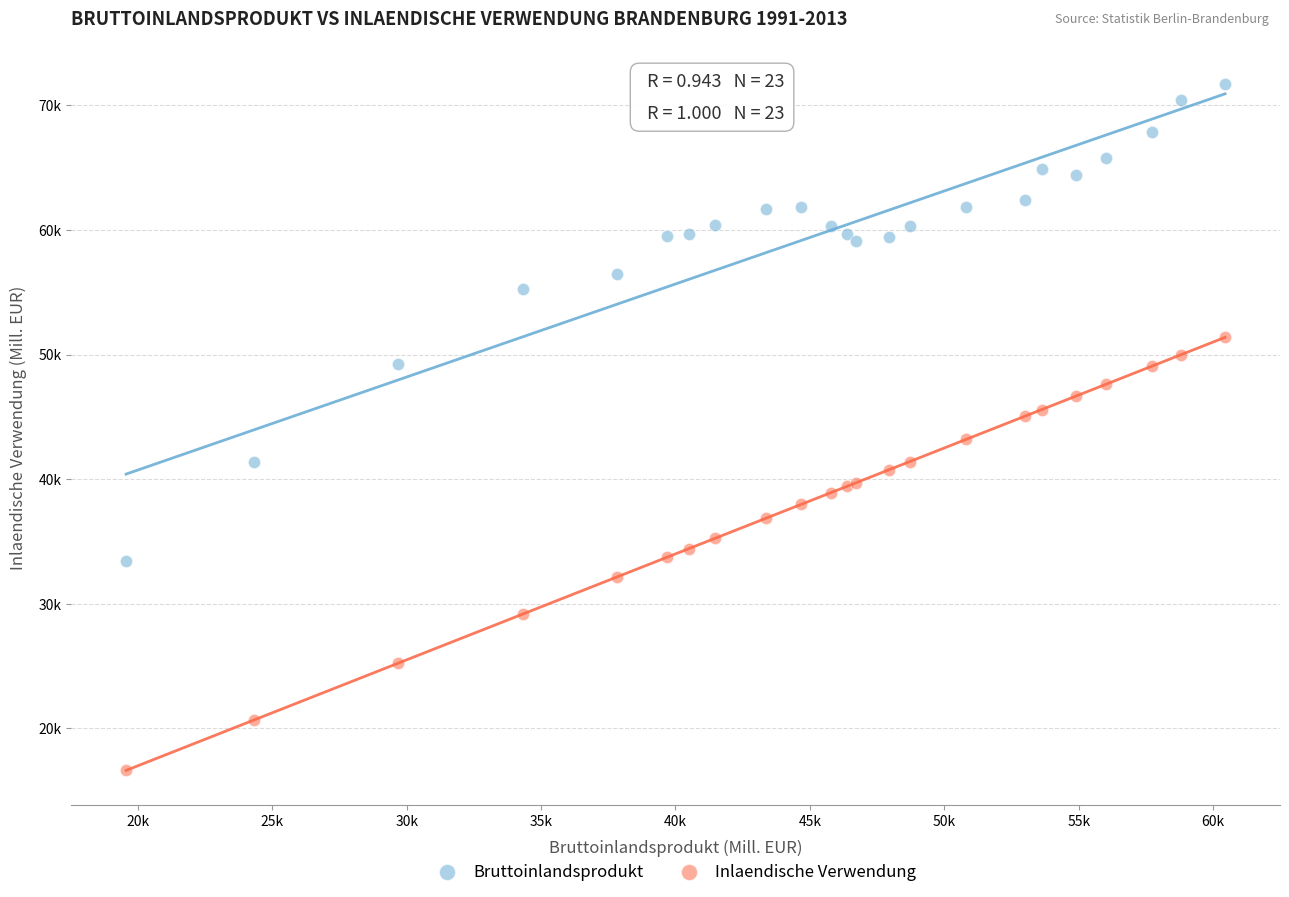

What are all the series names shown in the legend?

Bruttoinlandsprodukt, Inlaendische Verwendung